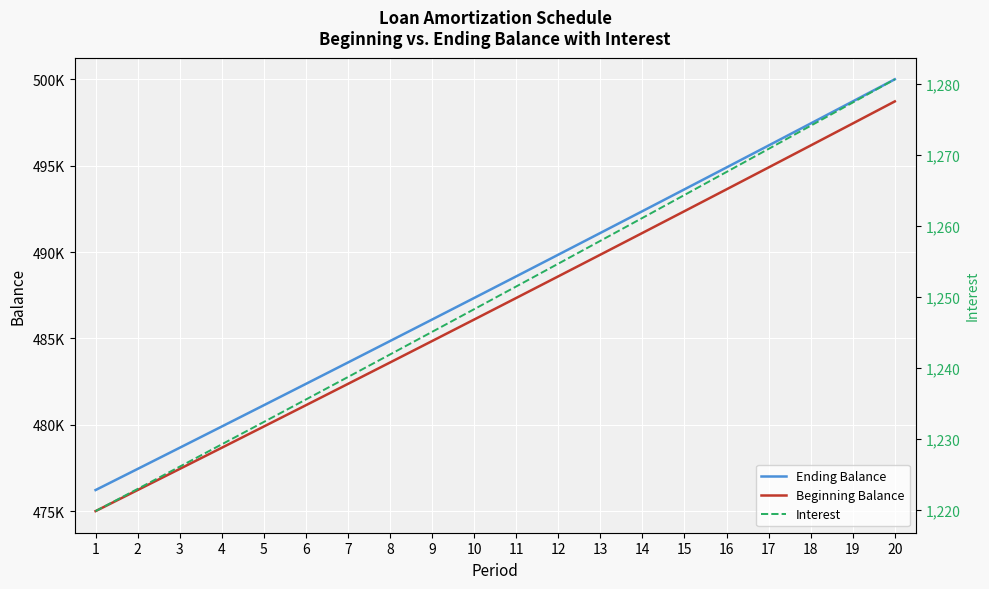

The Interest series shows 2076.4 at 9. True or false?

False